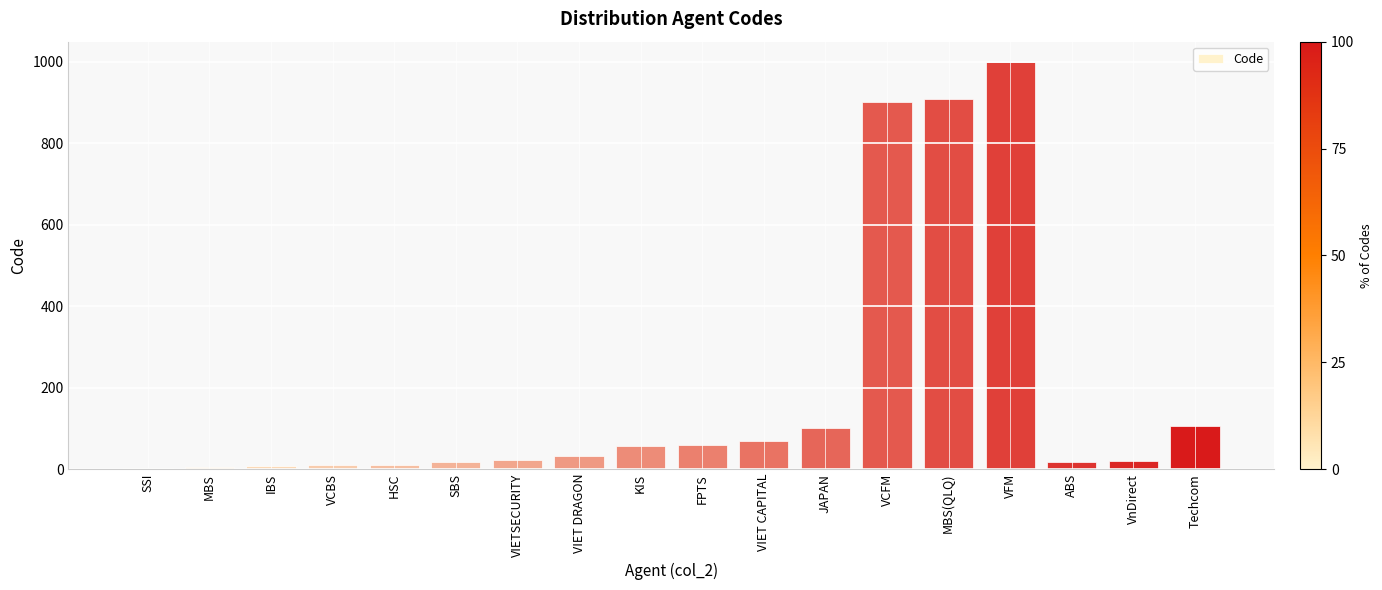

True or false: the data shows 999 at VFM.

True